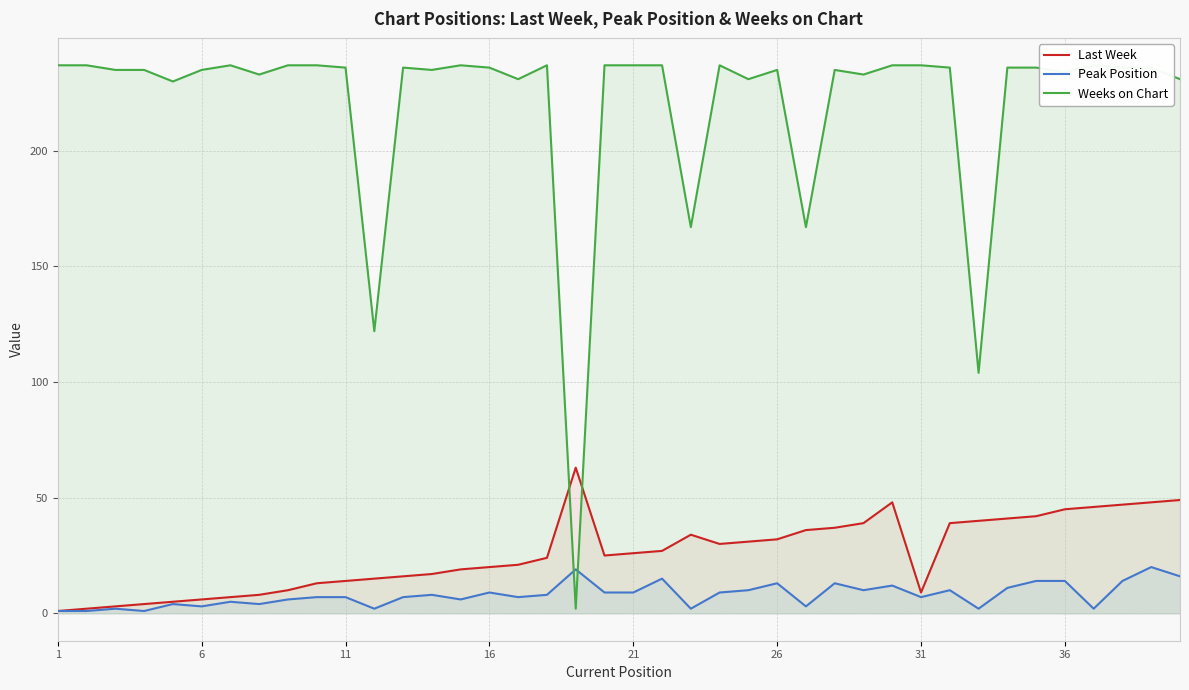

Is it true that Peak Position equals 21 at 21?

False